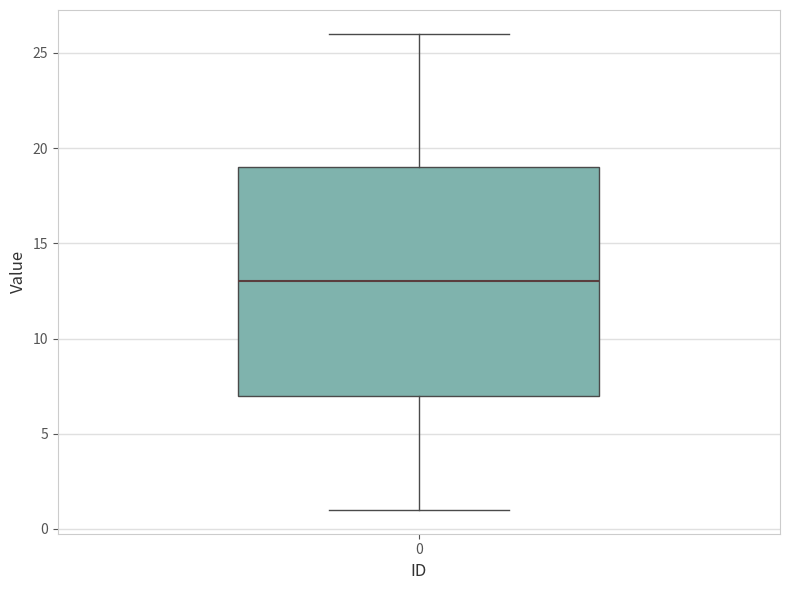

Transcribe this box plot: give where the median line is, the range the box spans, and where the two whiskers end, as read against the y-axis. The values are not printed on the chart, so give them approximately, as read against the axis.

median 13, box 7 to 19, whiskers 1 to 26